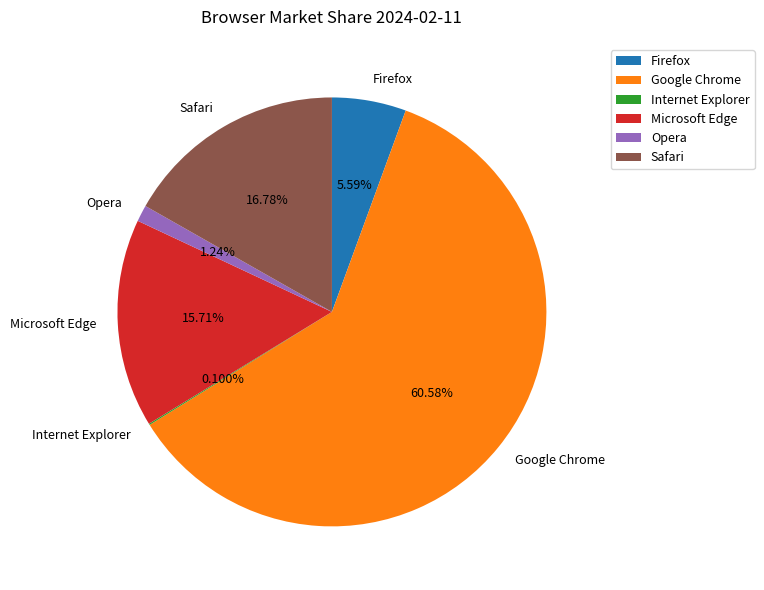

Does any single category account for the majority?

Yes